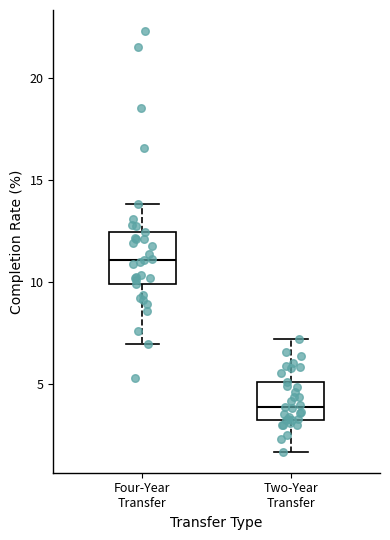

Which box is the tallest, from its lower edge to its upper edge?

Four-Year Transfer